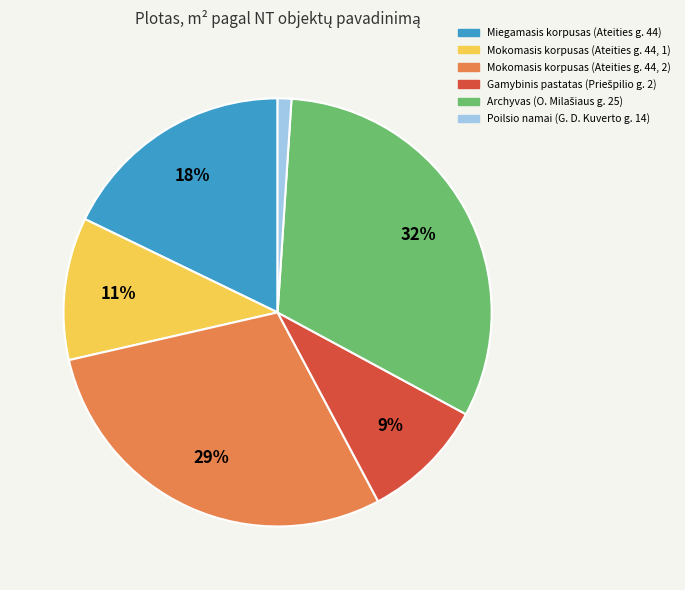

Is there a majority slice in this chart?

No